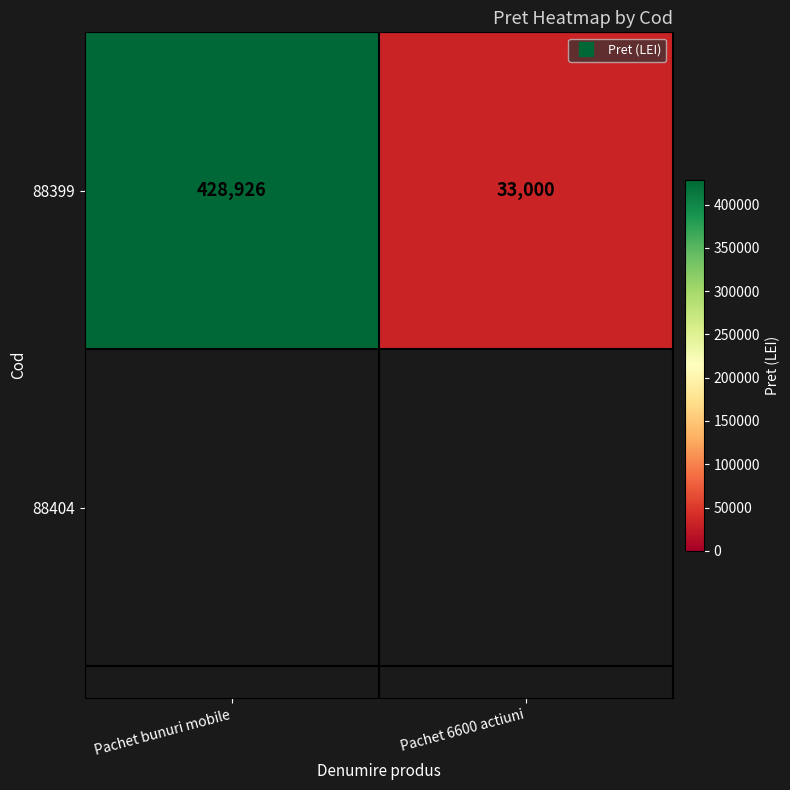

Reading right to left, list all the values displayed in this chart.

33000	428926